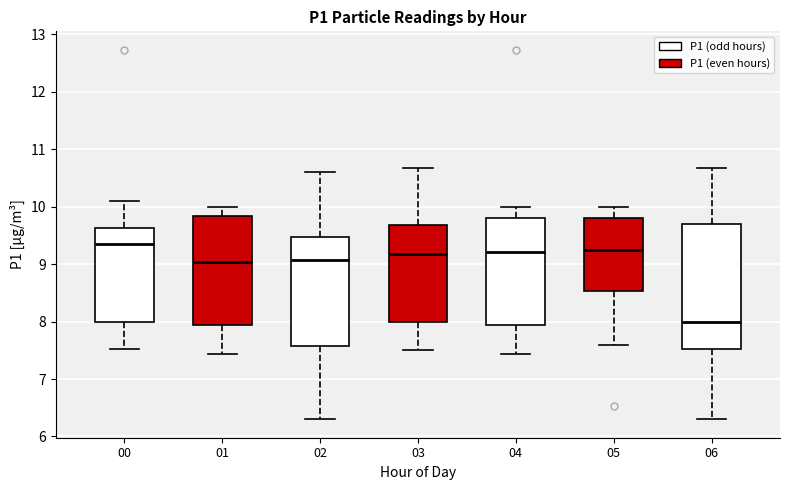

Reading left to right, read every box against the y-axis: the position of its median line, the range the box covers, and the ends of its whiskers. The values are not printed on the chart, so give them approximately, as read against the axis.

00: median 9.4, box 8.0 to 9.6, whiskers 7.5 to 10.1
01: median 9.0, box 7.9 to 9.8, whiskers 7.4 to 10.0
02: median 9.1, box 7.6 to 9.5, whiskers 6.3 to 10.6
03: median 9.2, box 8.0 to 9.7, whiskers 7.5 to 10.7
04: median 9.2, box 7.9 to 9.8, whiskers 7.4 to 10.0
05: median 9.3, box 8.5 to 9.8, whiskers 7.6 to 10.0
06: median 8.0, box 7.5 to 9.7, whiskers 6.3 to 10.7